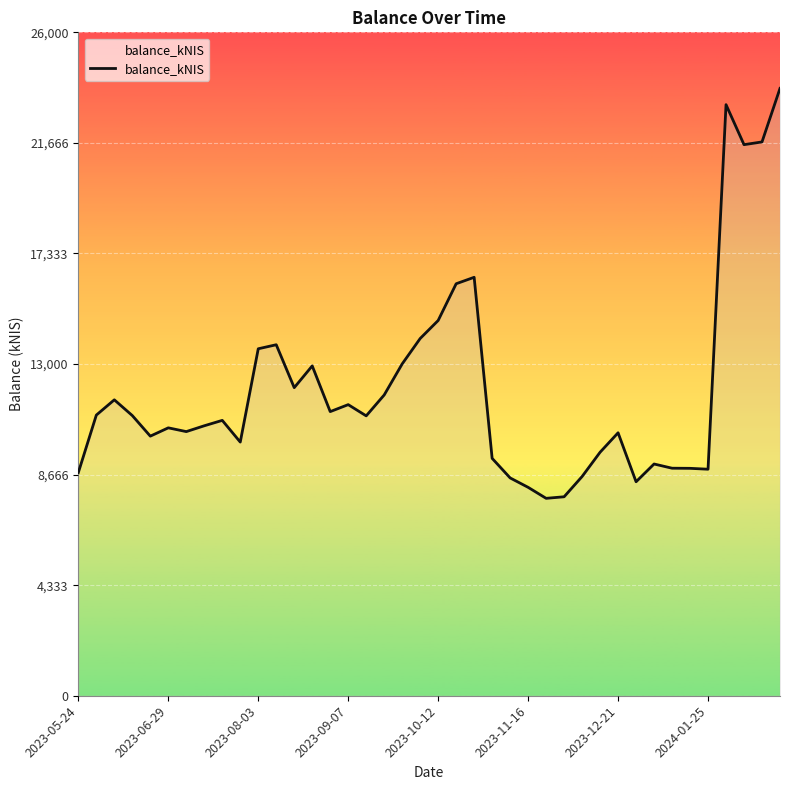

What is the sum of all values?

481014.7